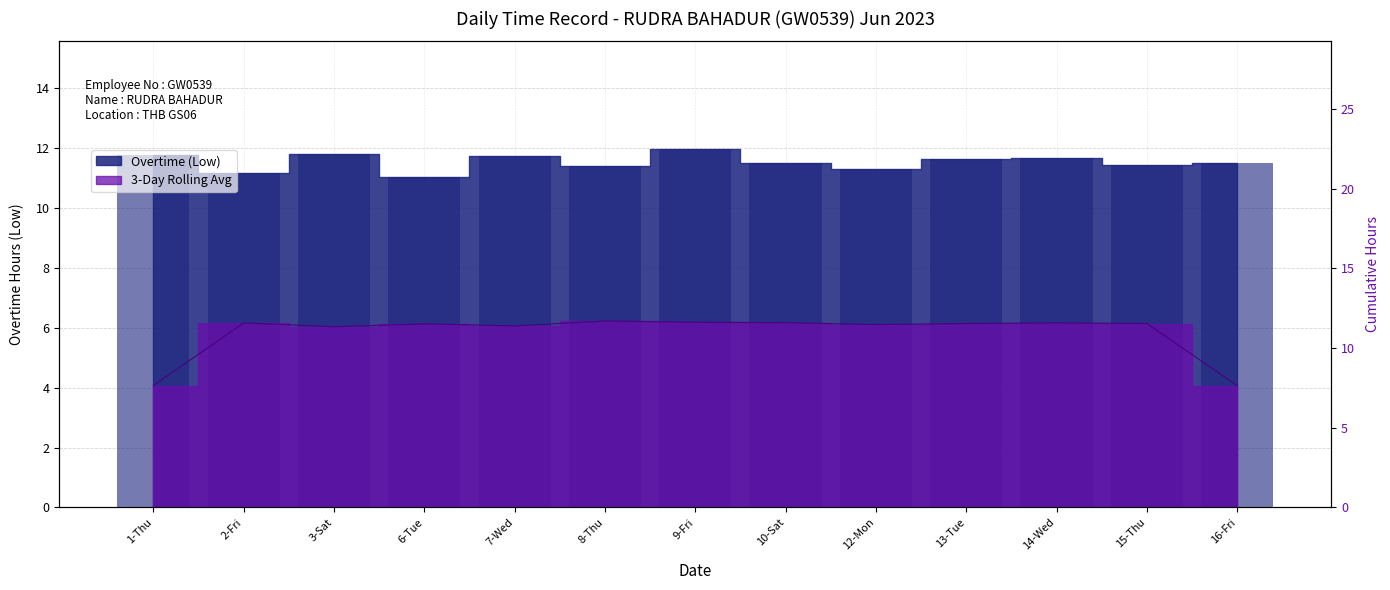

The chart shows a value of 18.7 at 13-Tue. True or false?

False